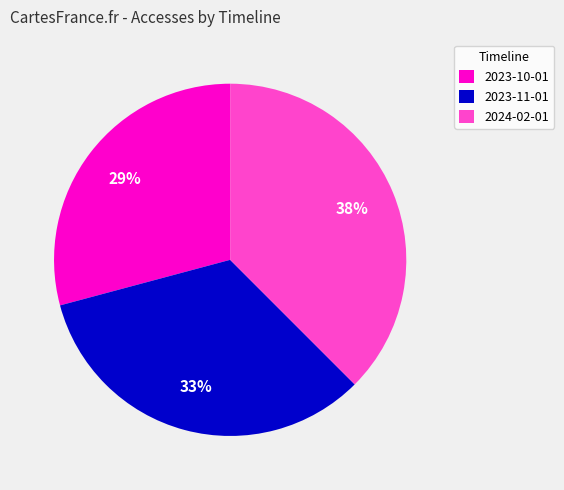

How many segments does this pie chart have?

3